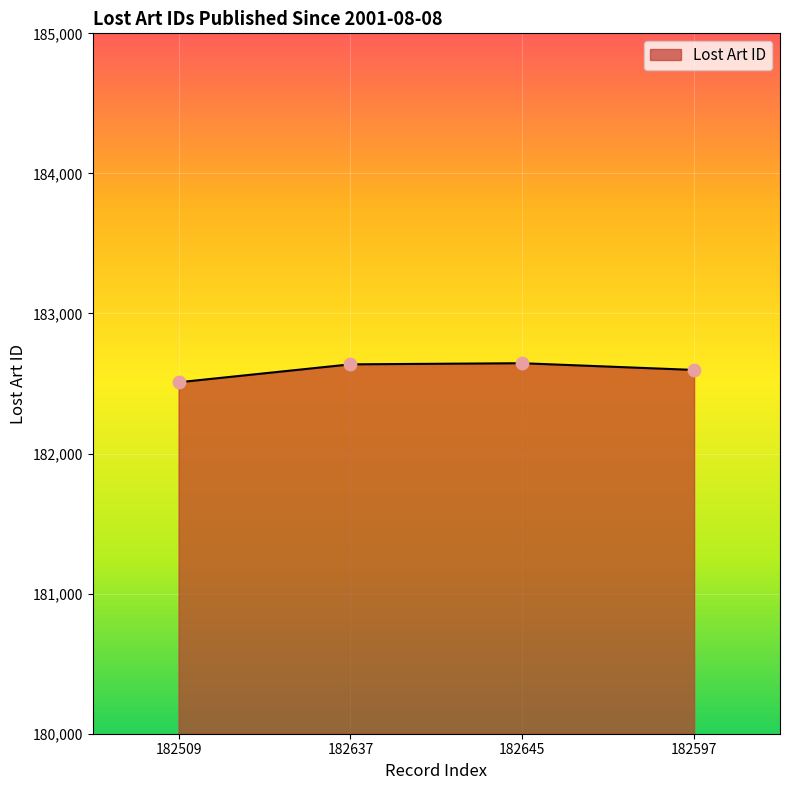

What is the change in value from 182509 to 182637?

+128